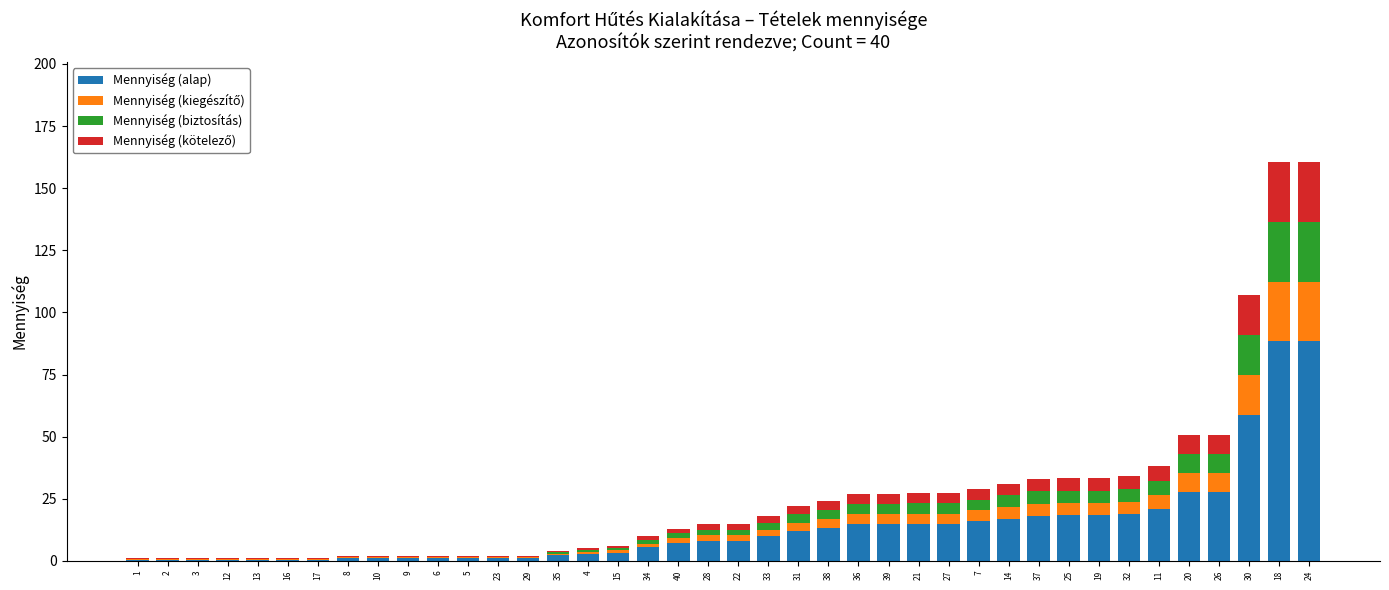

Is it true that Mennyiség (alap) equals 29.3 at 11?

False